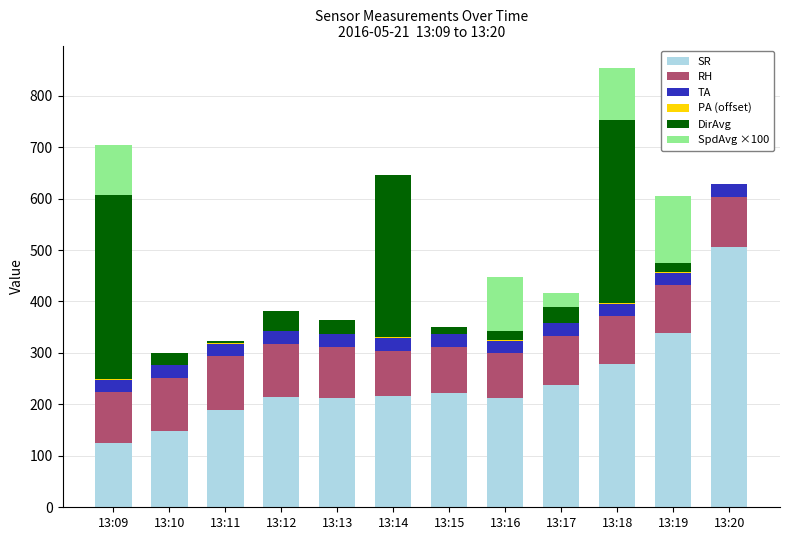

What is the total value across all series at 13:15?

350.3